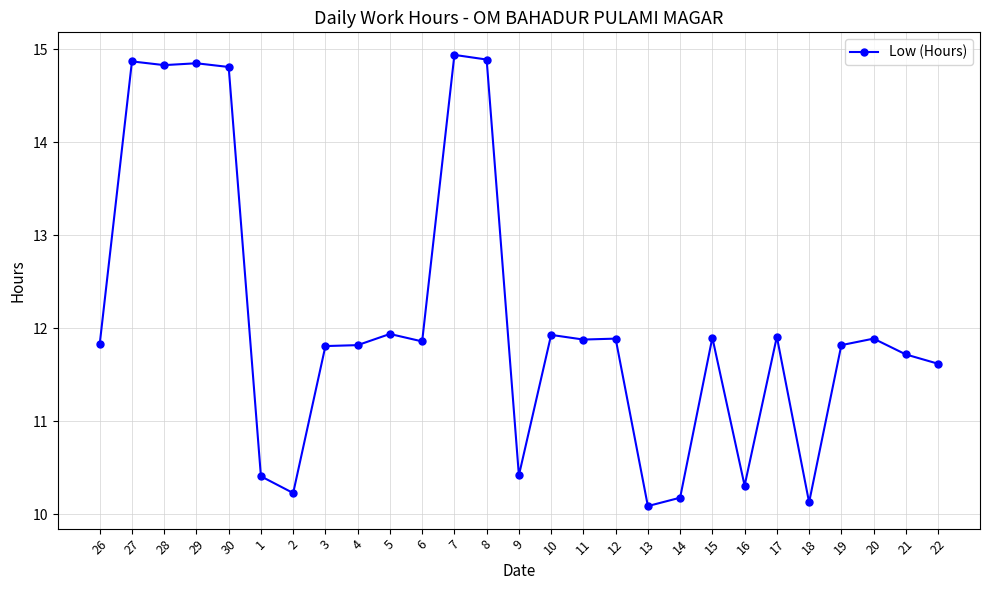

What is the label of the 20th point from the left?

15